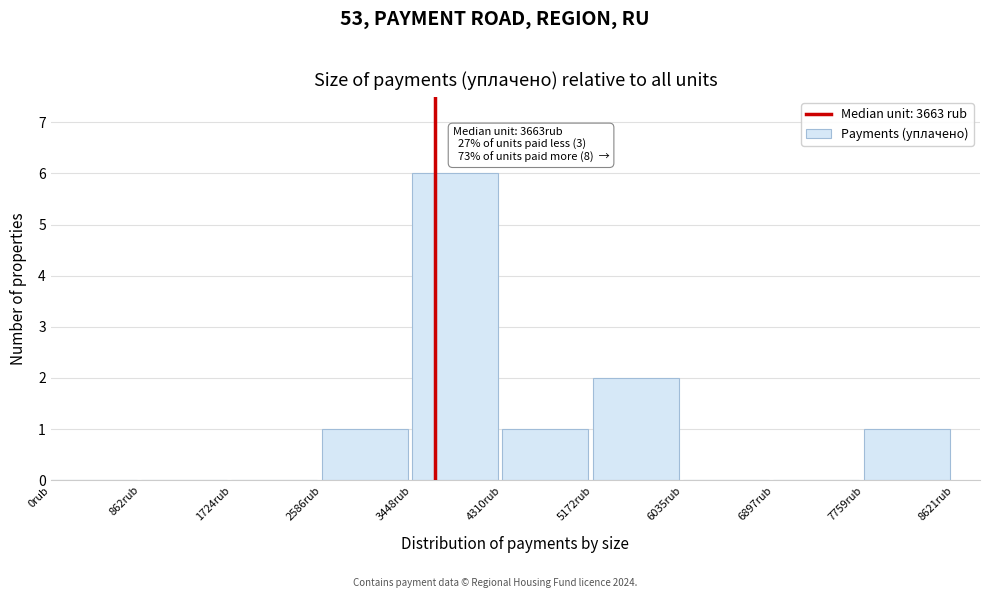

Which range on the x-axis has the tallest bar?

3400 to 4300